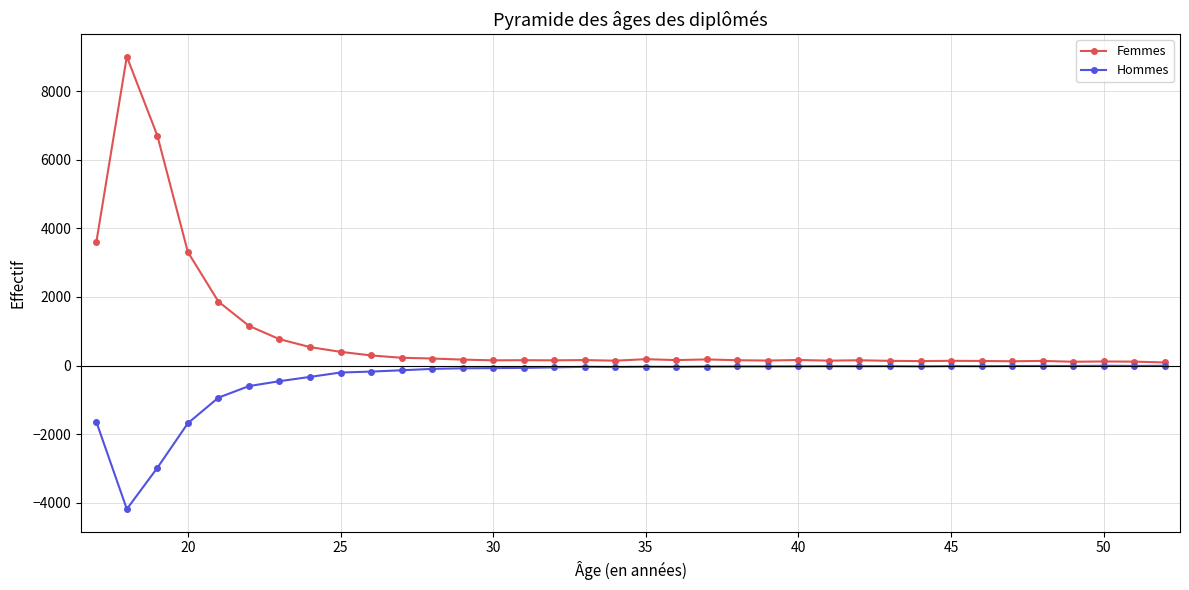

Which series has the largest total across all categories?

Femmes